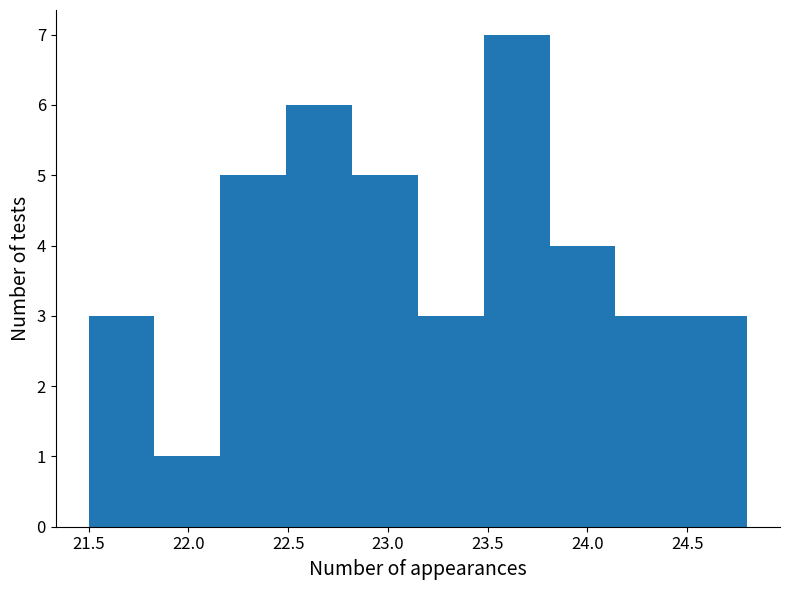

Over which range of the x-axis is the bar tallest?

23.48 to 23.81